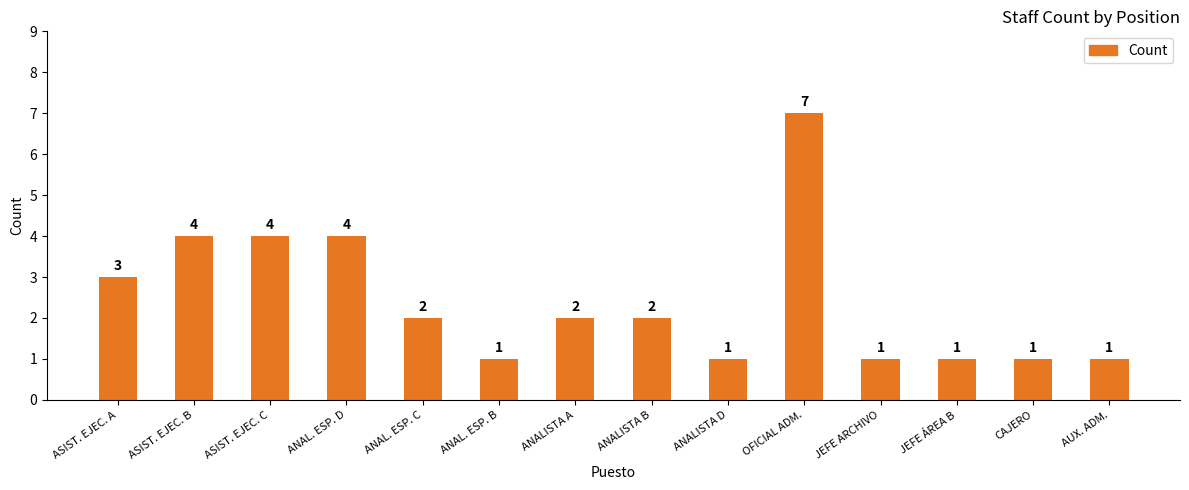

What is the greatest value displayed?

7